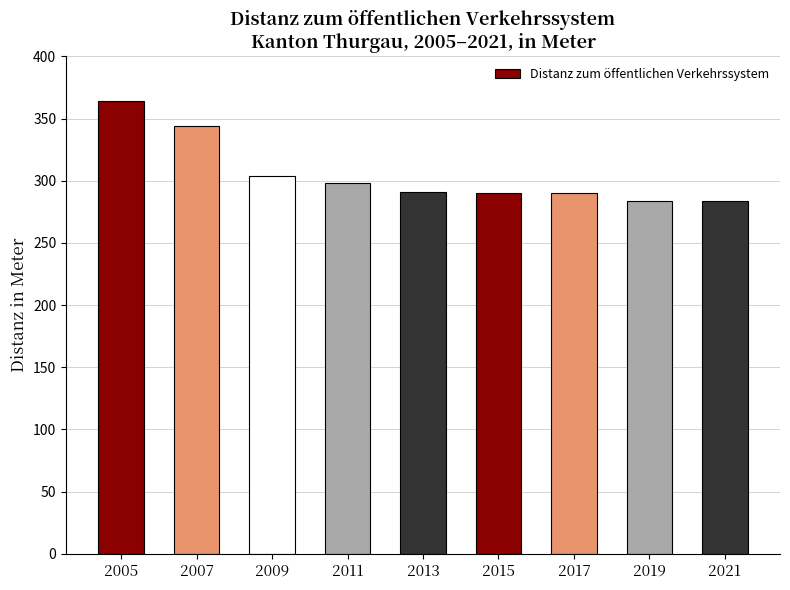

The chart shows a value of 291 at 2013. True or false?

True